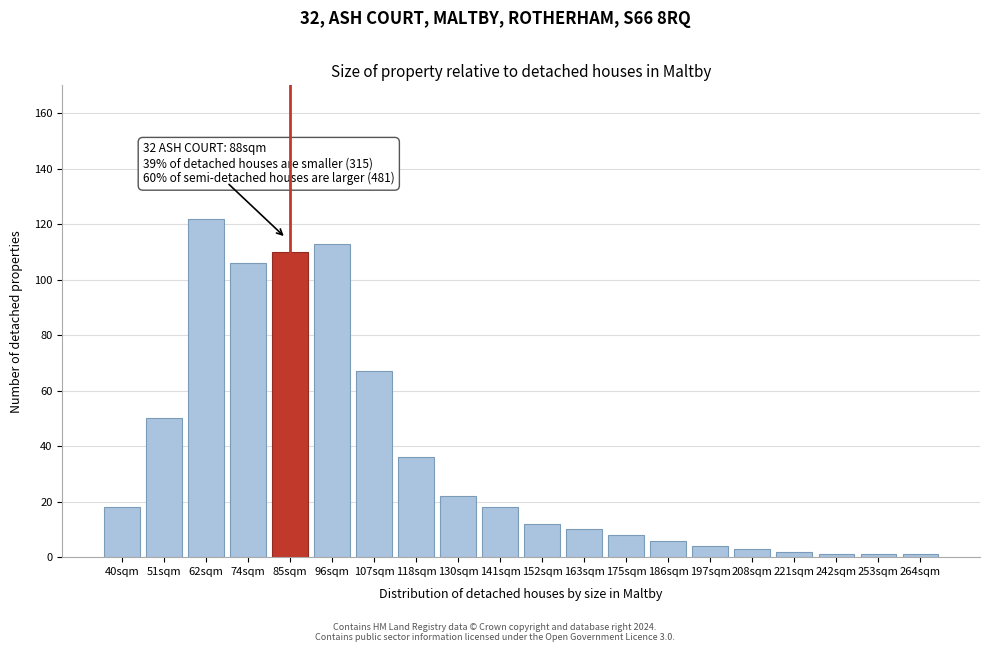

Reading left to right, extract all data points from this chart.

40sqm=18	51sqm=50	62sqm=122	74sqm=106	85sqm=110	96sqm=113	107sqm=67	118sqm=36	130sqm=22	141sqm=18	152sqm=12	163sqm=10	175sqm=8	186sqm=6	197sqm=4	208sqm=3	221sqm=2	242sqm=1	253sqm=1	264sqm=1